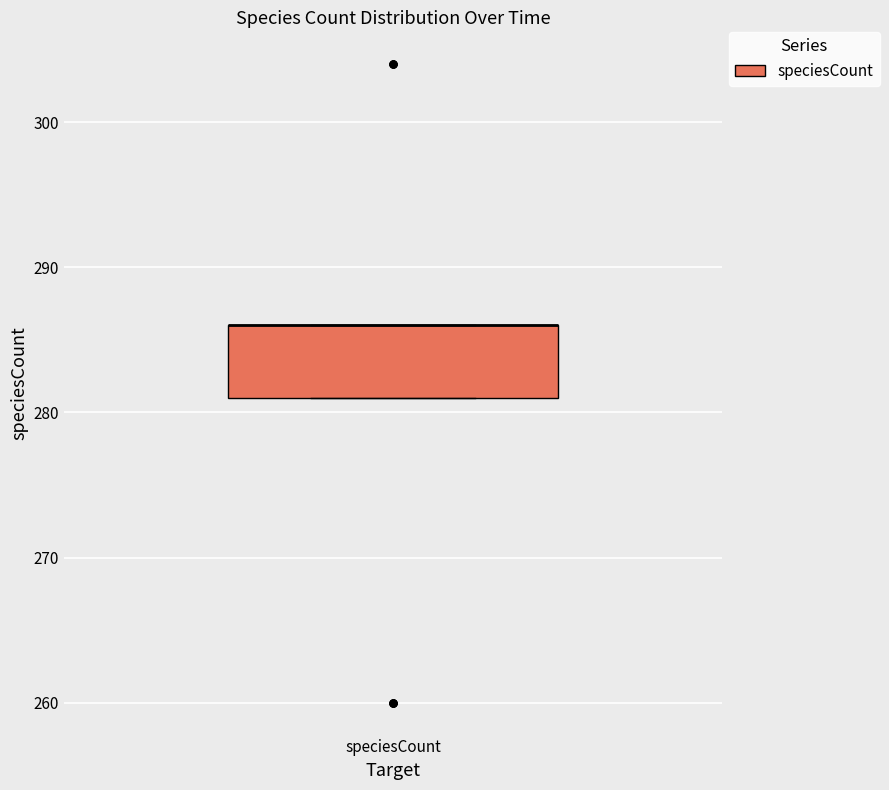

Where is the lower edge of the box for speciesCount on the y-axis? The values are not printed on the chart, so give them approximately, as read against the axis.

281